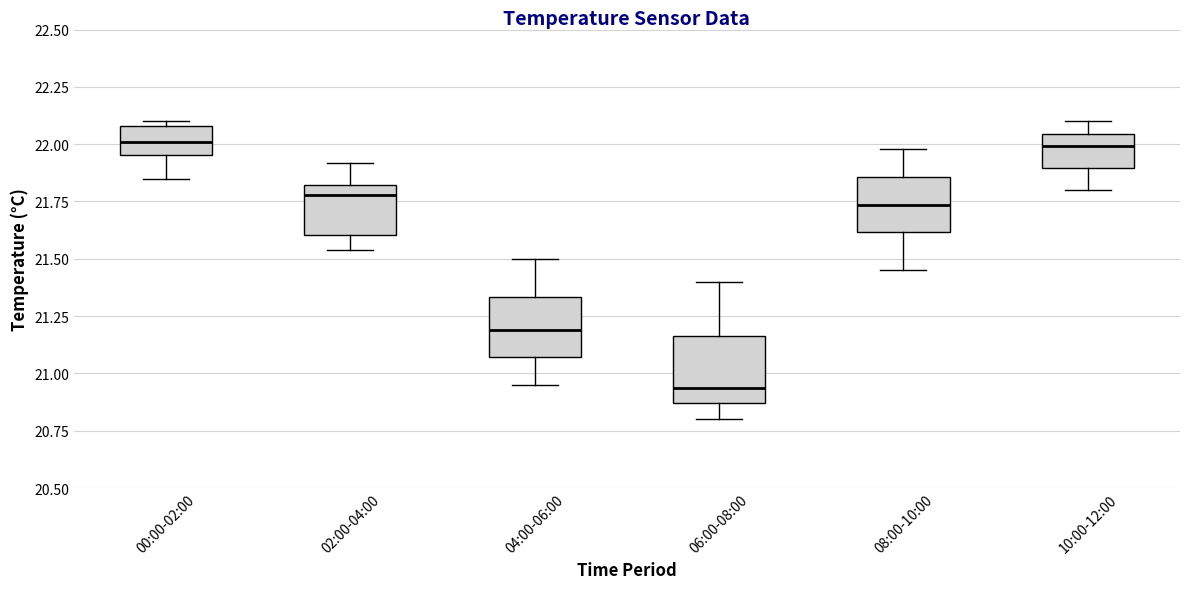

Reading left to right, read every box against the y-axis: the position of its median line, the range the box covers, and the ends of its whiskers. The values are not printed on the chart, so give them approximately, as read against the axis.

00:00-02:00: median 22.00, box 21.95 to 22.10, whiskers 21.85 to 22.10 (just above the box's upper edge)
02:00-04:00: median 21.80 (just below the box's upper edge), box 21.60 to 21.80, whiskers 21.55 to 21.90
04:00-06:00: median 21.20, box 21.05 to 21.35, whiskers 20.95 to 21.50
06:00-08:00: median 20.95, box 20.85 to 21.15, whiskers 20.80 to 21.40
08:00-10:00: median 21.75, box 21.60 to 21.85, whiskers 21.45 to 22.00
10:00-12:00: median 22.00, box 21.90 to 22.05, whiskers 21.80 to 22.10